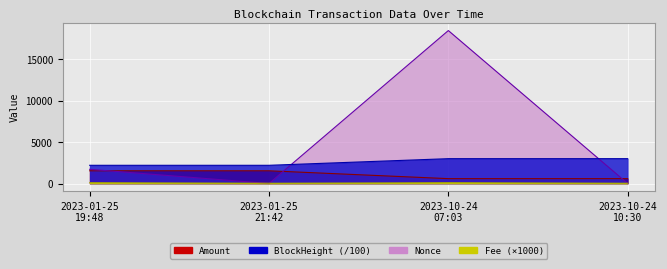

After their last crossing, which series has the higher values: Fee or Nonce?

Fee